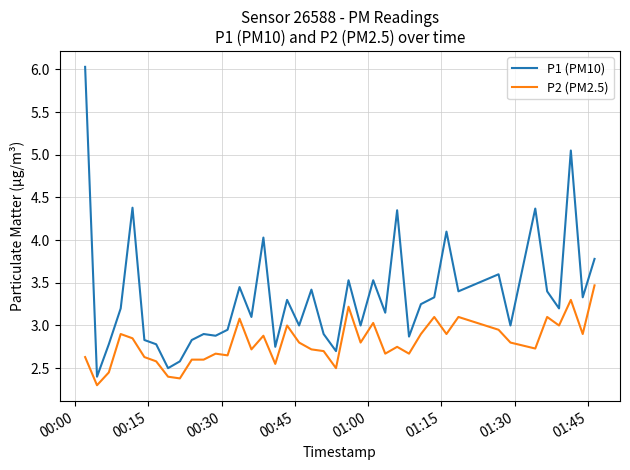

Which series has the largest range (max minus min)?

P1 (PM10)